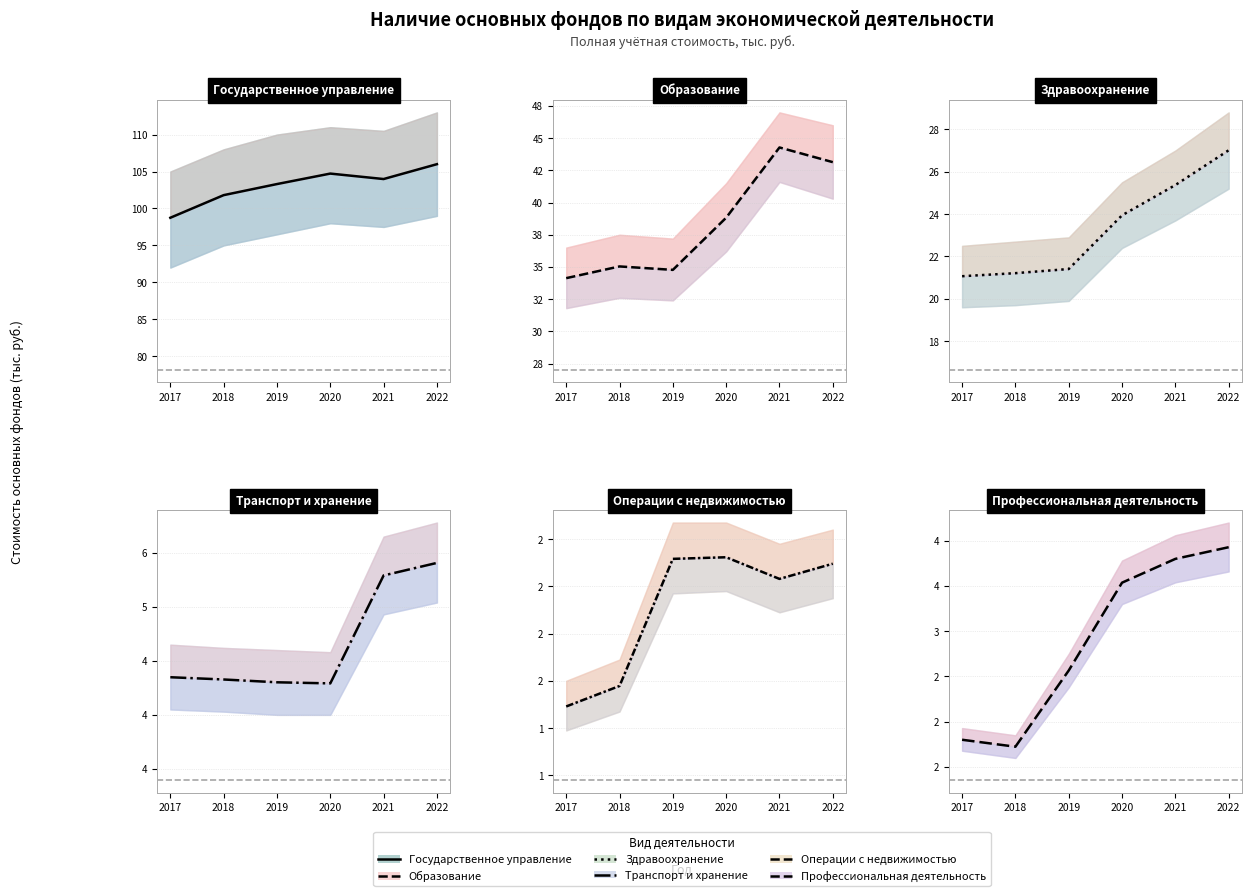

What is the total value across all series at 2021?

184.8